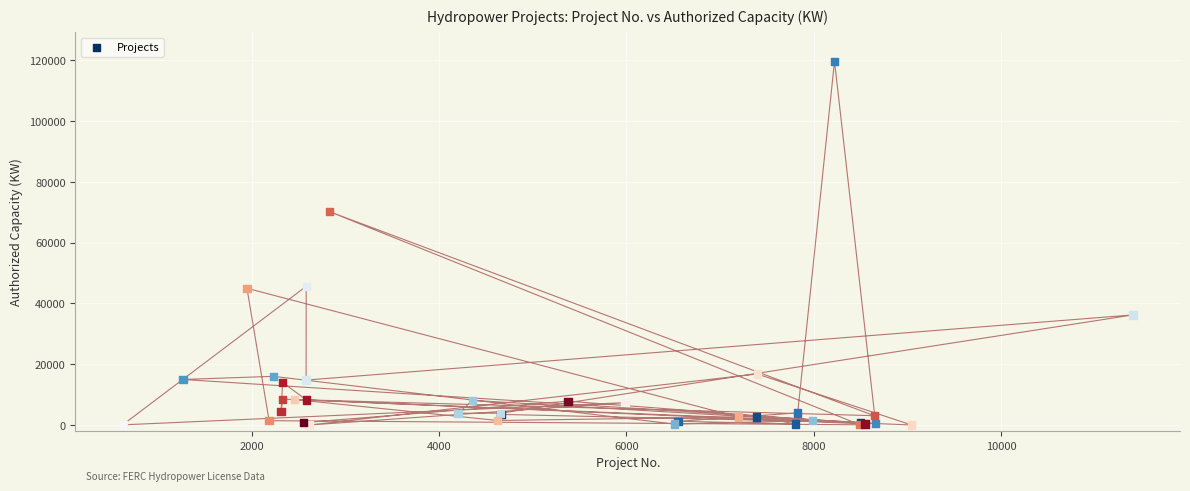

What Y value in the scatter plot is closest to 59850?

70200